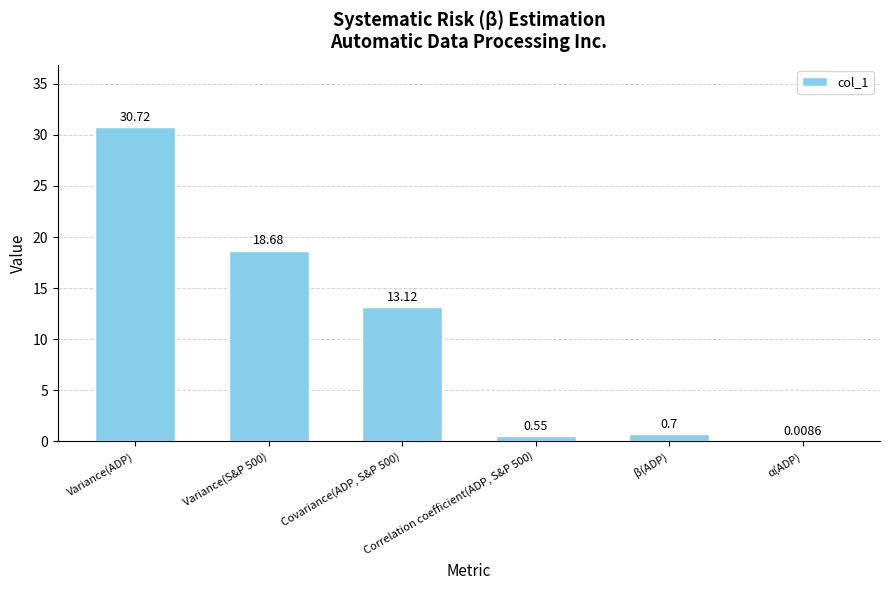

What is the sum of all values?

63.8